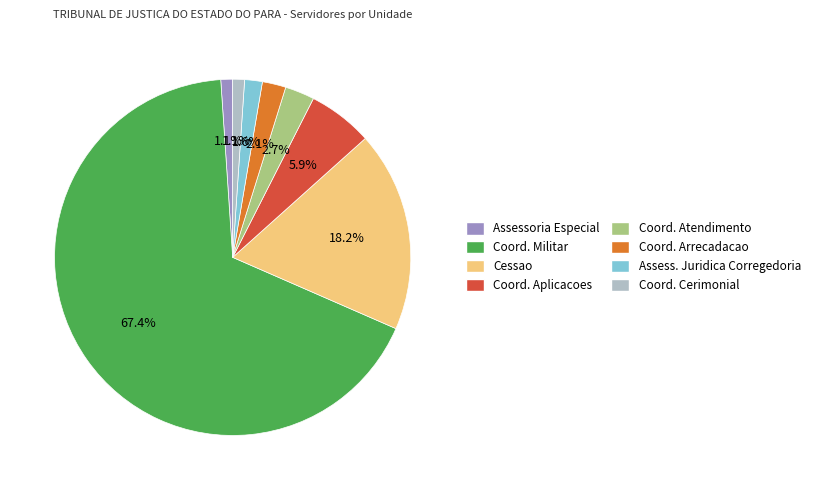

Is there a majority slice in this chart?

Yes